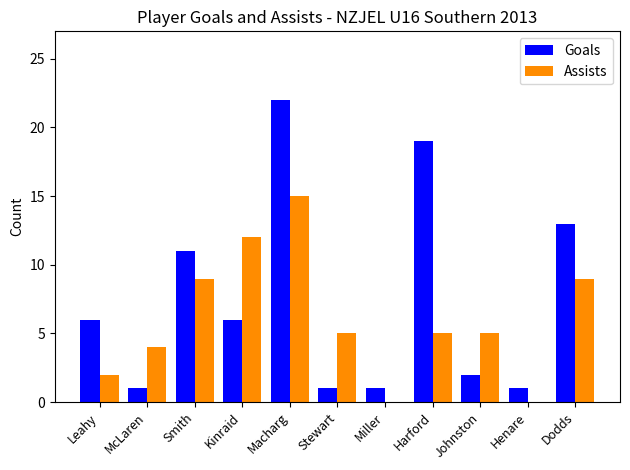

What is the greatest value displayed?

22